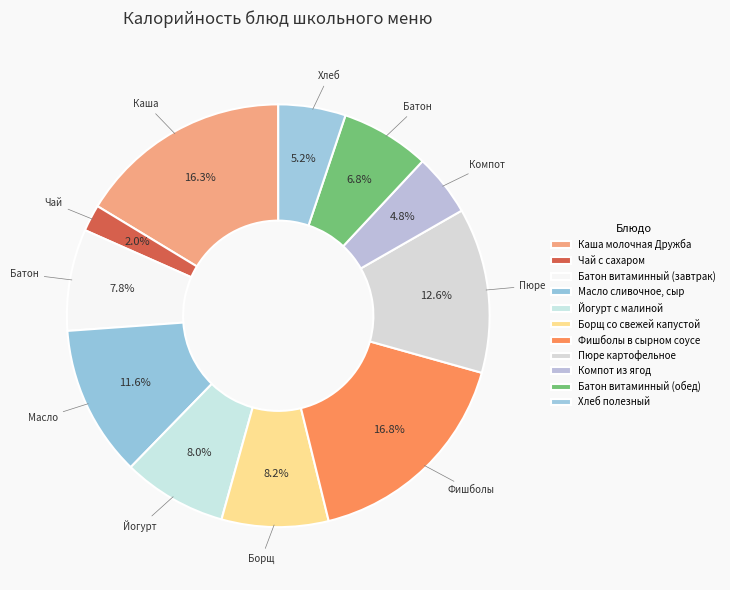

Is it true that Компот из ягод is 5% of the pie?

True